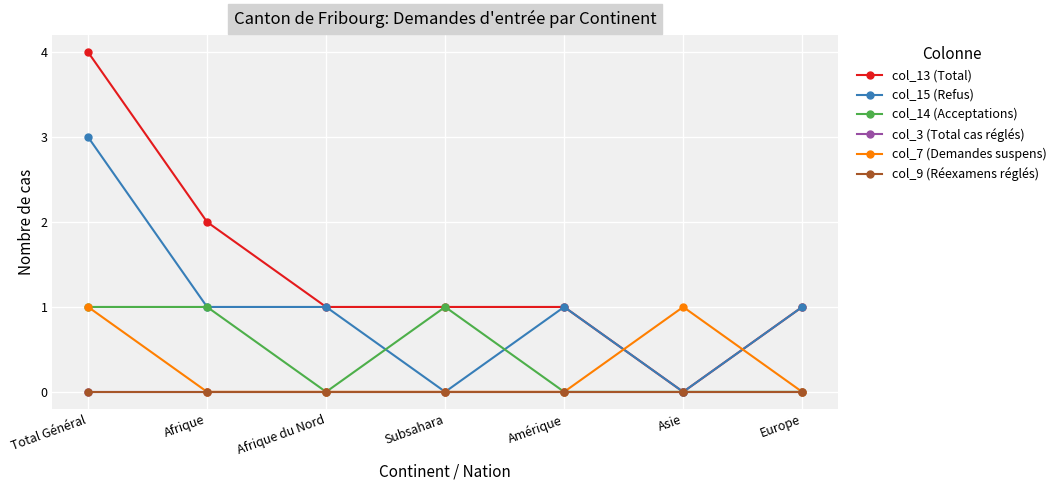

Is this an area chart (filled region under the line)?

No